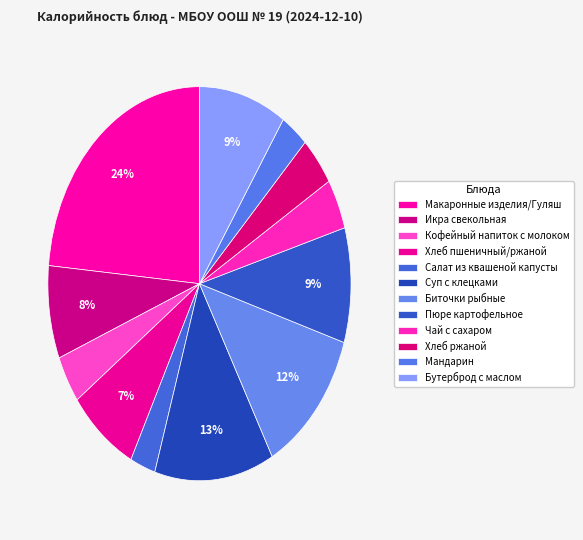

How many slices are in this pie chart?

12